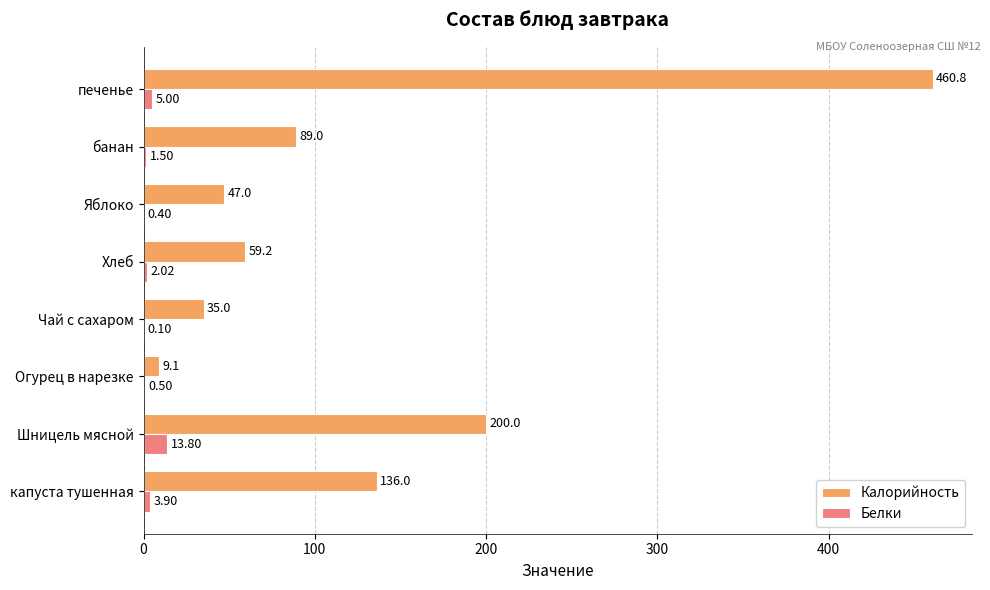

At which category is the sum across all series the highest?

печенье